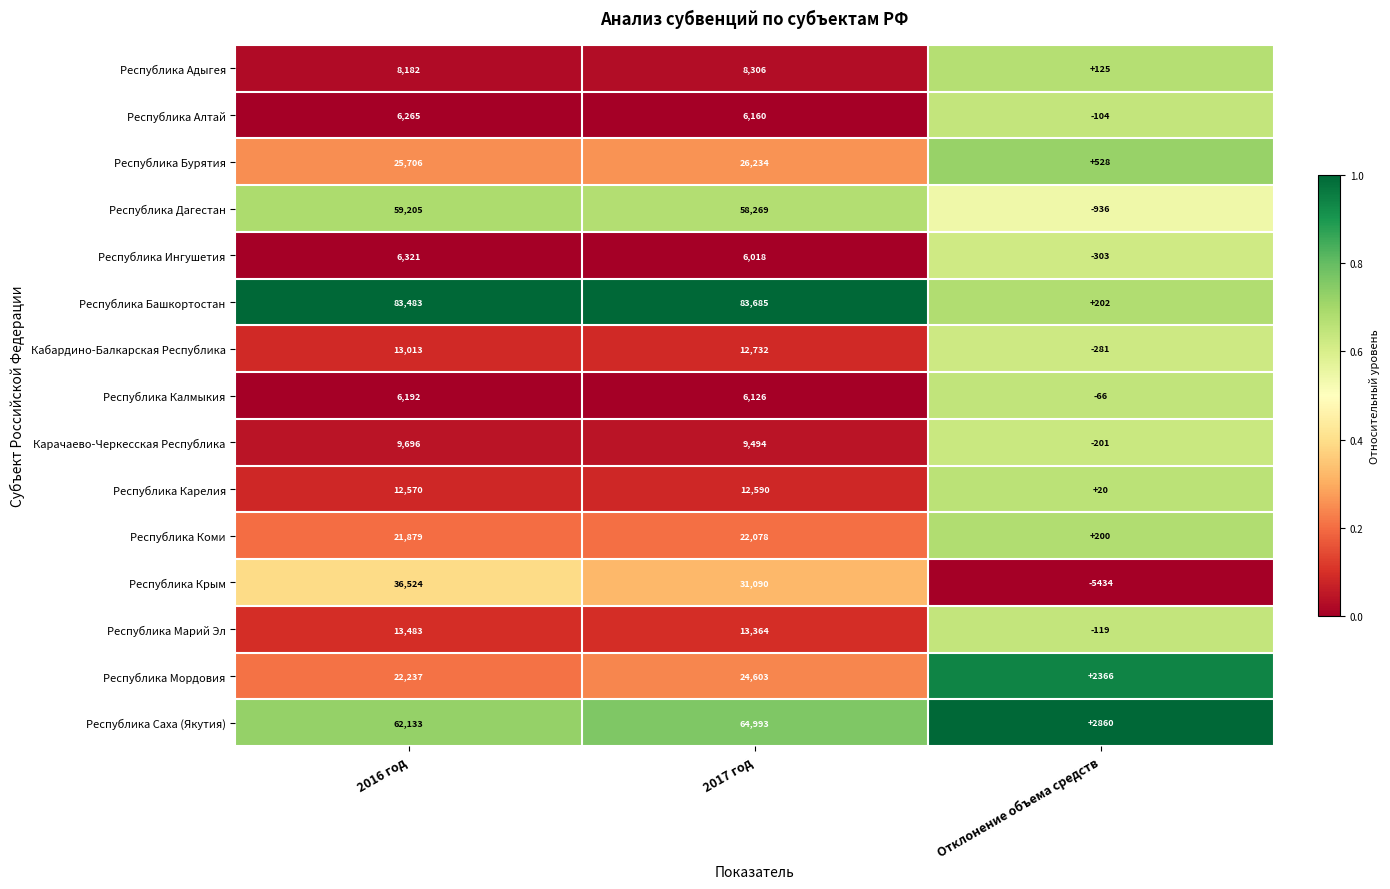

What is the sum of the Республика Карелия values at 2016 год and 2017 год?

25160